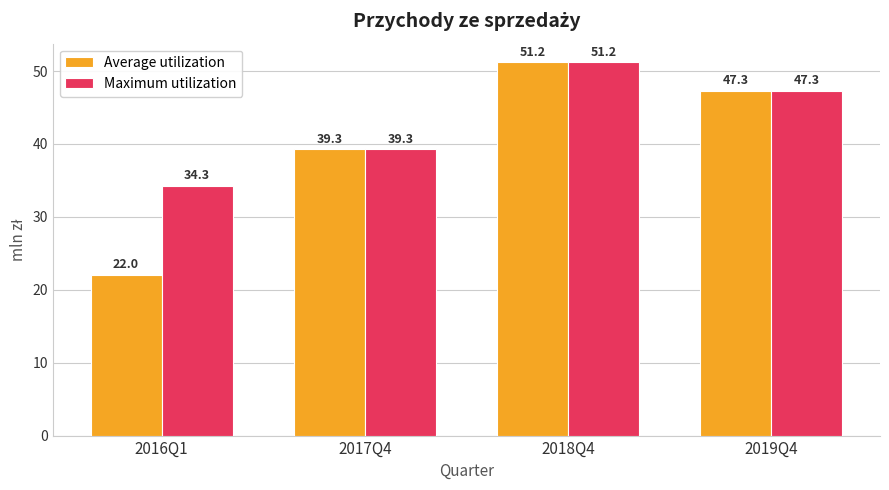

Count the number of data series in this chart.

2